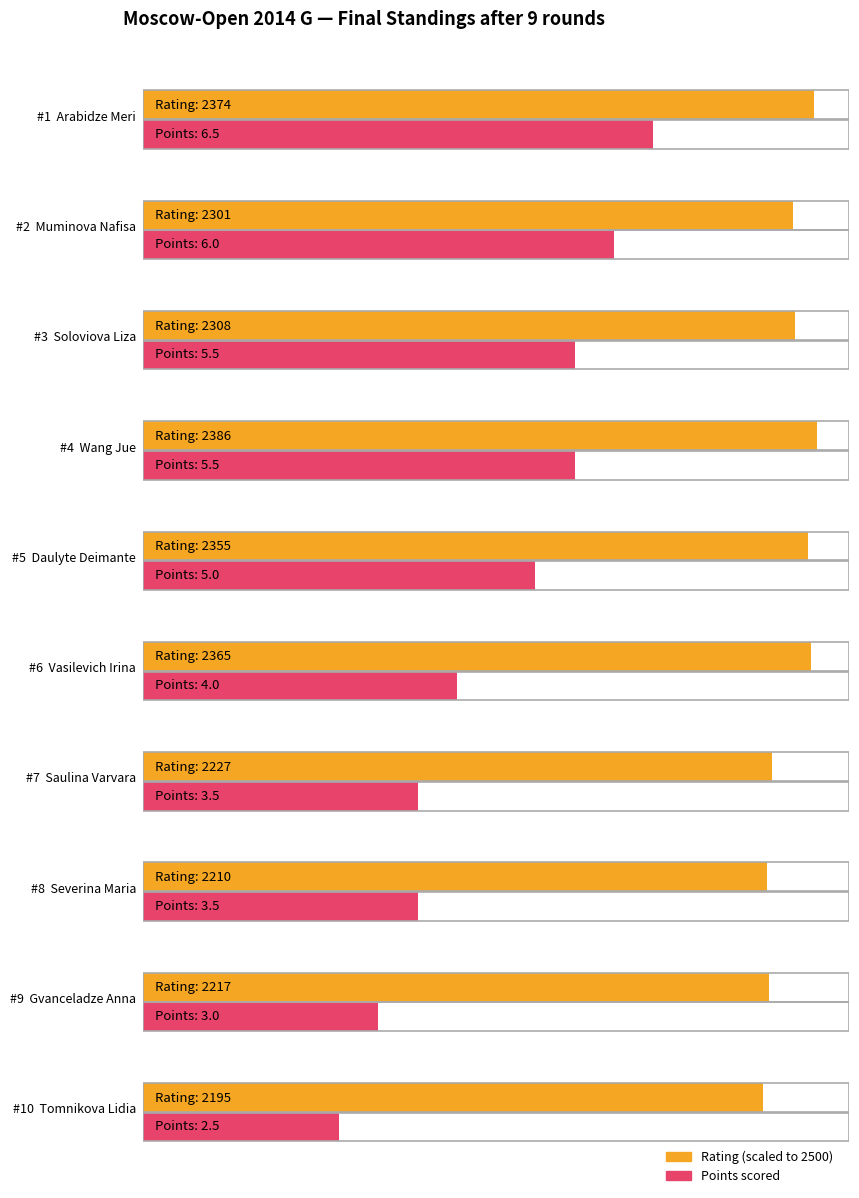

Rank the categories by value from lowest to highest.

Tomnikova Lidia, Gvanceladze Anna, Saulina Varvara, Severina Maria, Vasilevich Irina, Daulyte Deimante, Soloviova Liza, Wang Jue, Muminova Nafisa, Arabidze Meri